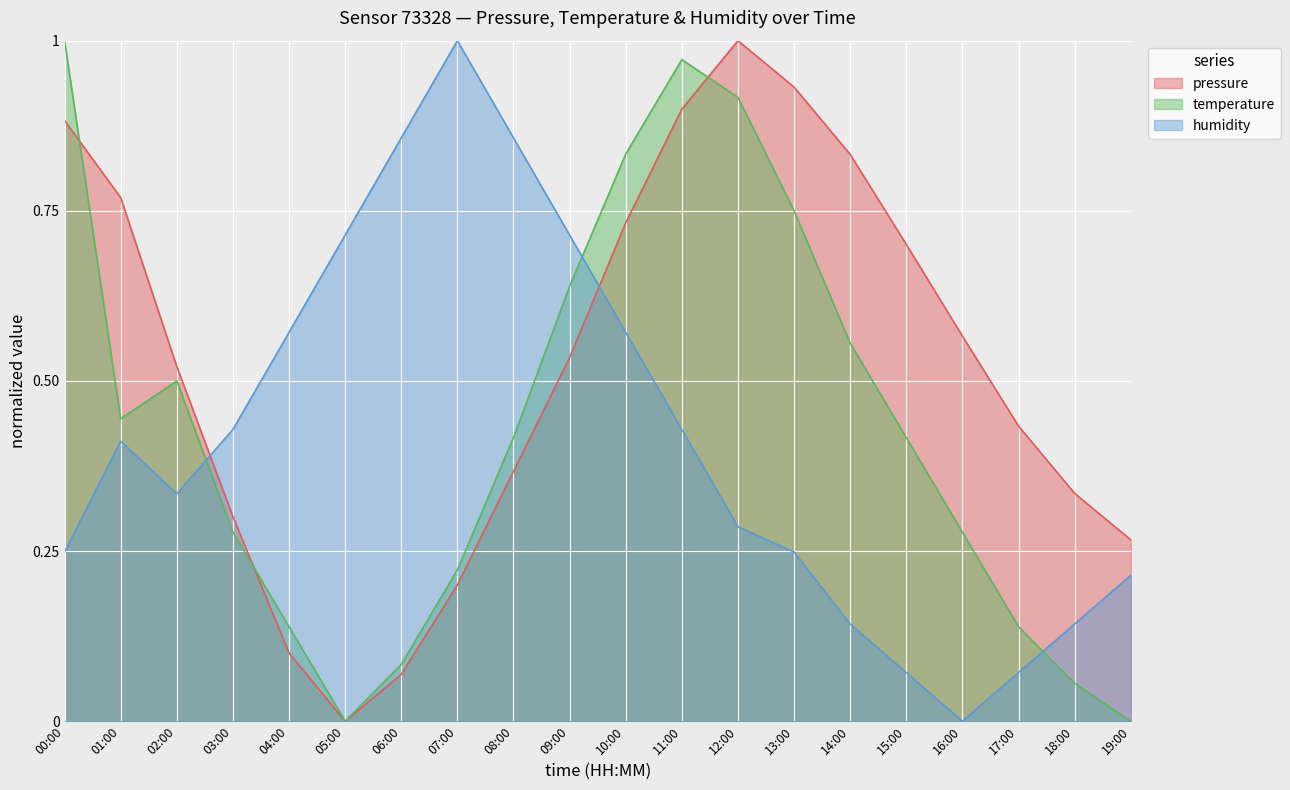

Which series has the largest range (max minus min)?

pressure